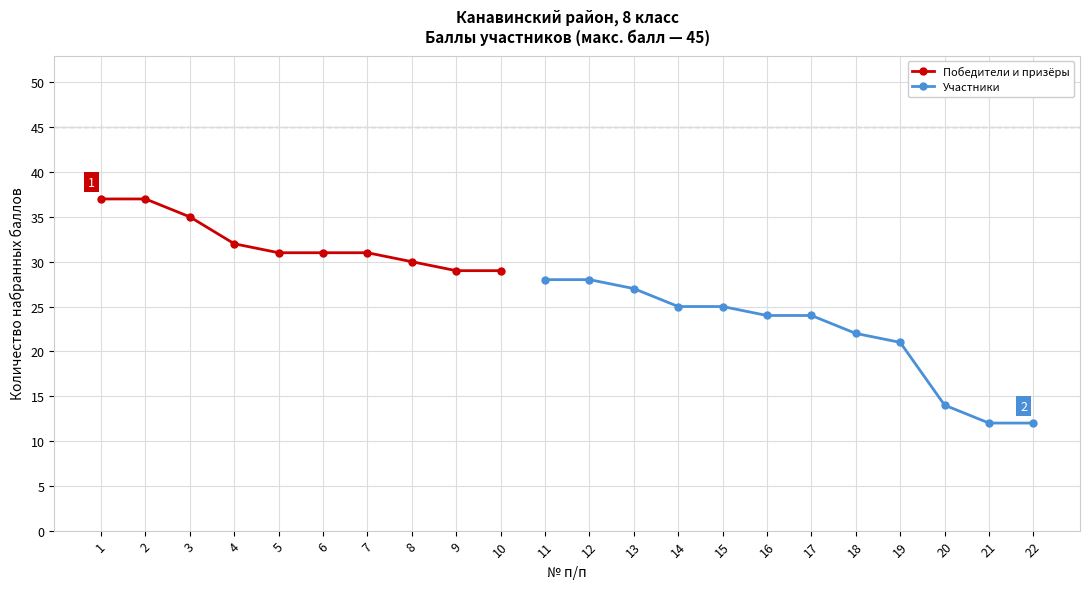

What is the value of the 7th point from the left?

31